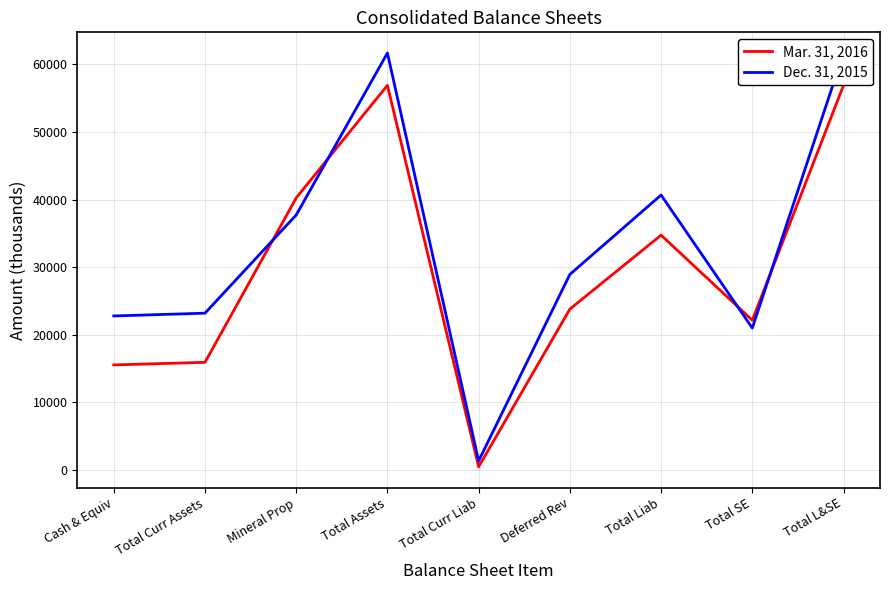

List the labels in order of Dec. 31, 2015 value, largest first.

Total Assets, Total L&SE, Total Liab, Mineral Prop, Deferred Rev, Total Curr Assets, Cash & Equiv, Total SE, Total Curr Liab